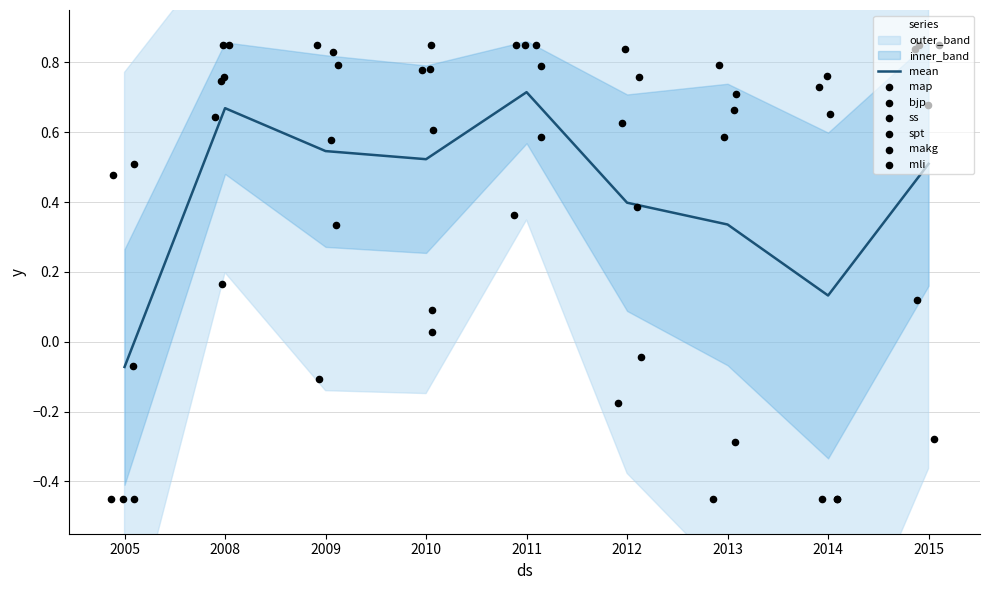

At how many categories does at least one series exceed 0?

9